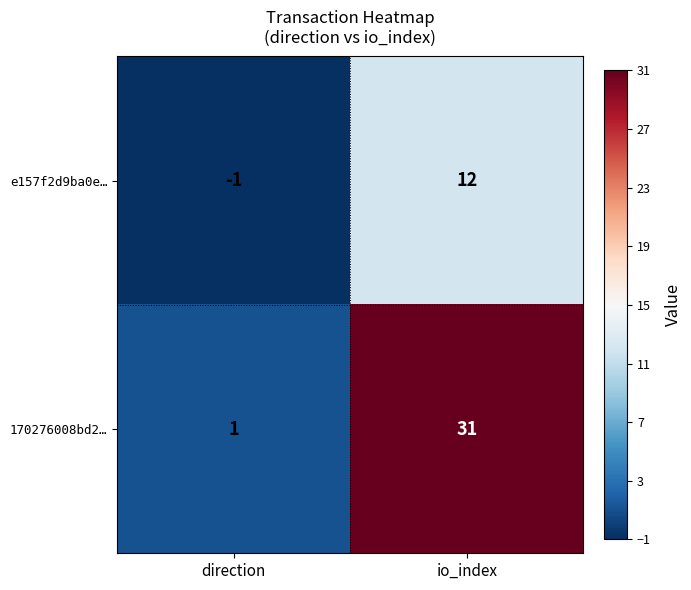

What is the spread (max minus min) of values at io_index?

19